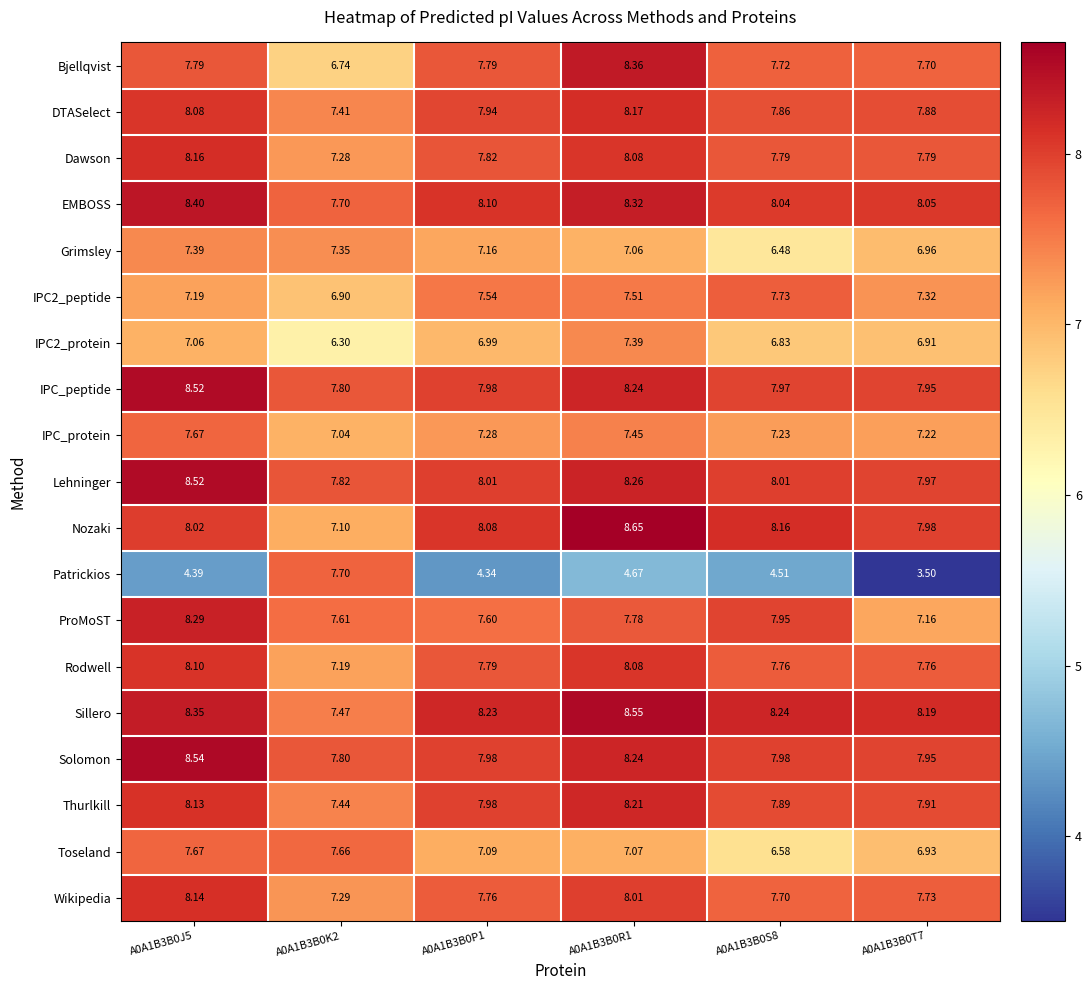

At how many categories does at least one series exceed 4?

6